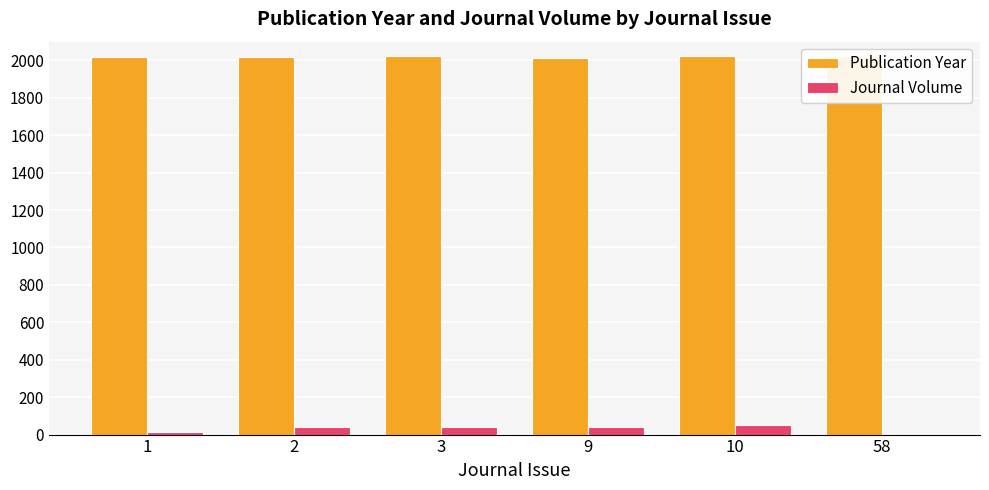

What is the total value across all series at 58?

2022.0